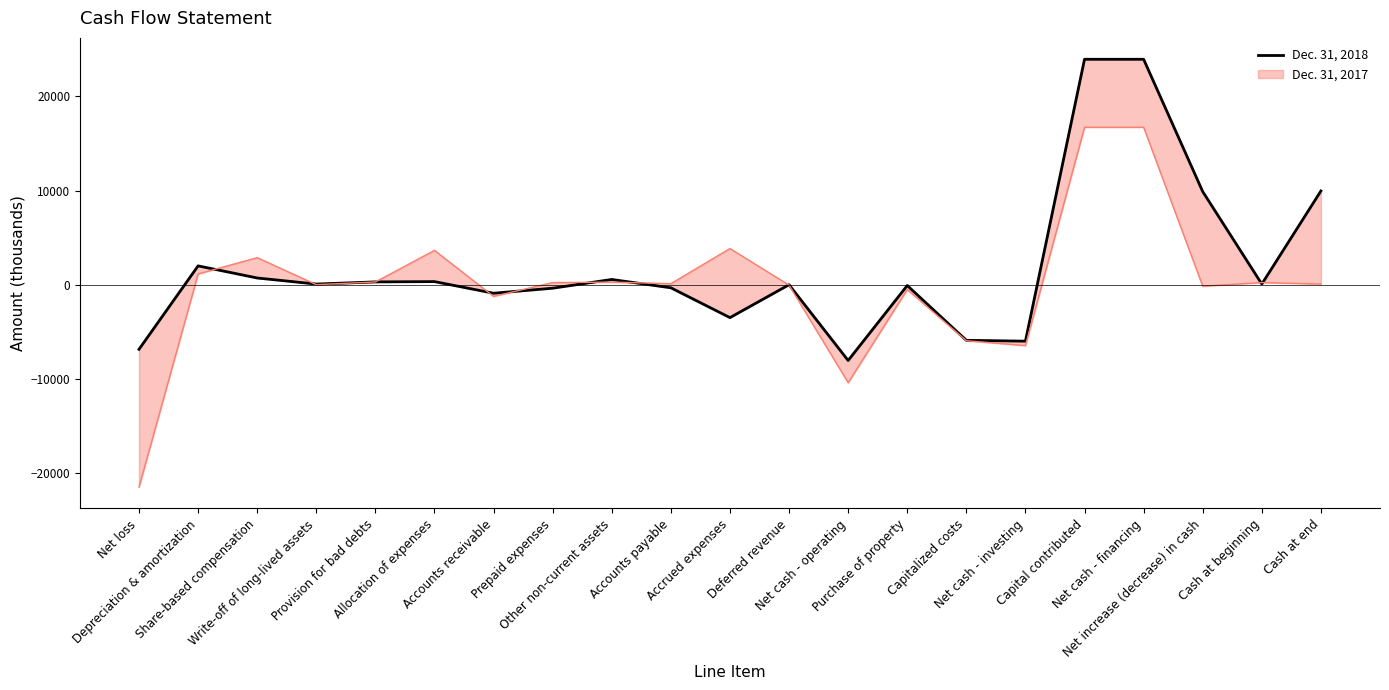

What is the label of the 21st point from the left?

Cash at end